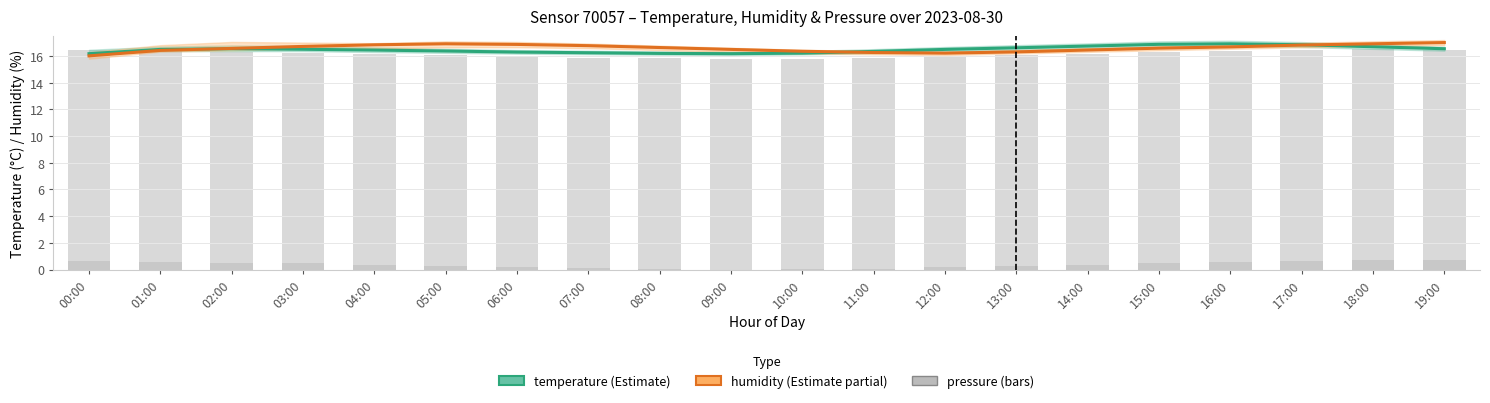

The pressure series shows 16.1 at 13:00. True or false?

True